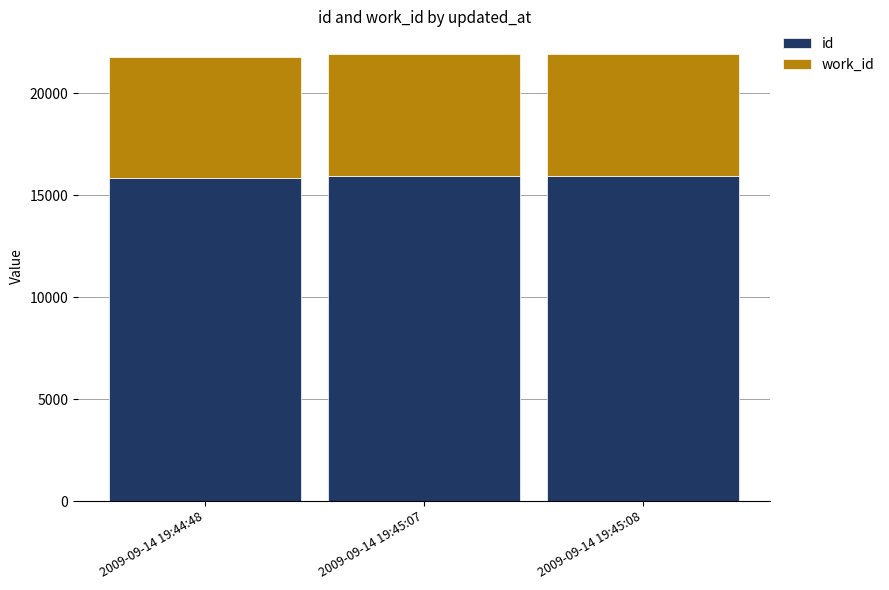

The value of id at 2009-09-14 19:45:08 is 15937. True or false?

True